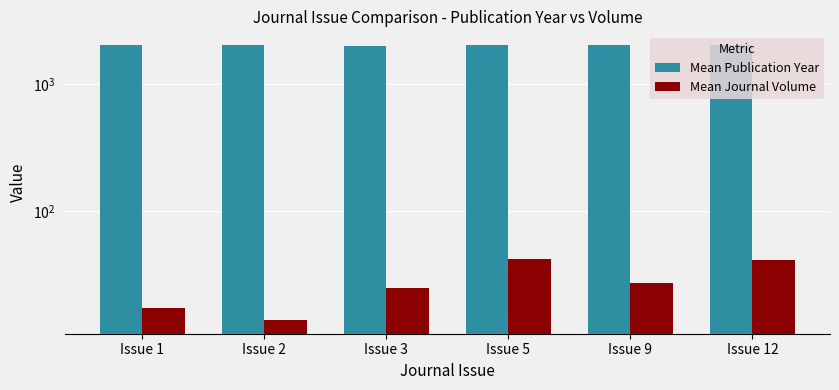

True or false: Mean Publication Year has a value of 2805.5 at Issue 5.

False